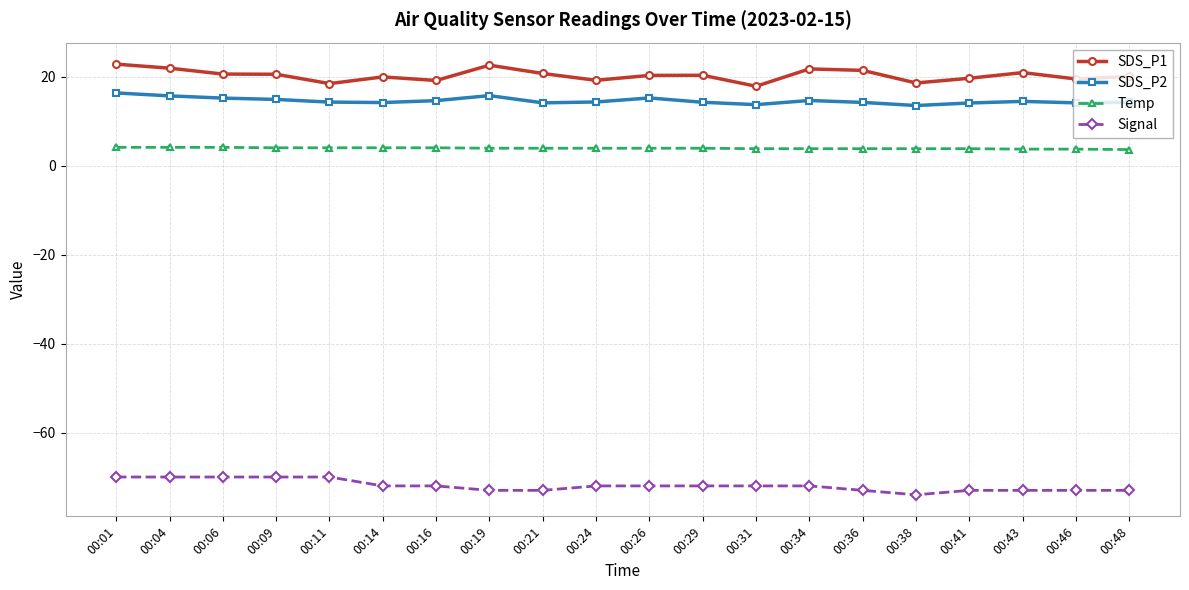

True or false: SDS_P1 has more than 1 points higher than both neighbors.

True